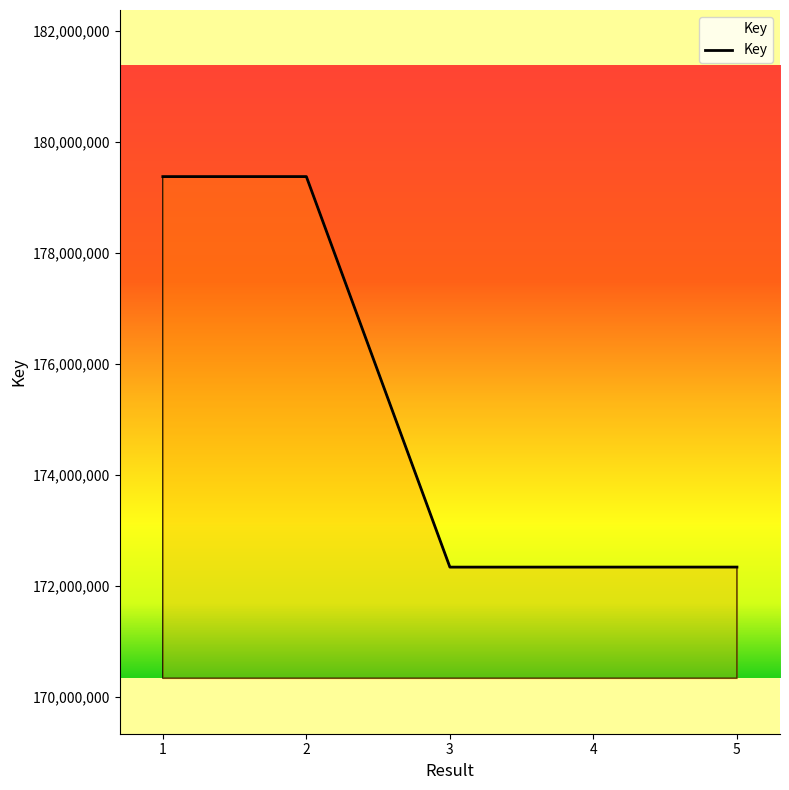

What is the difference between the maximum and second lowest values?

7031806